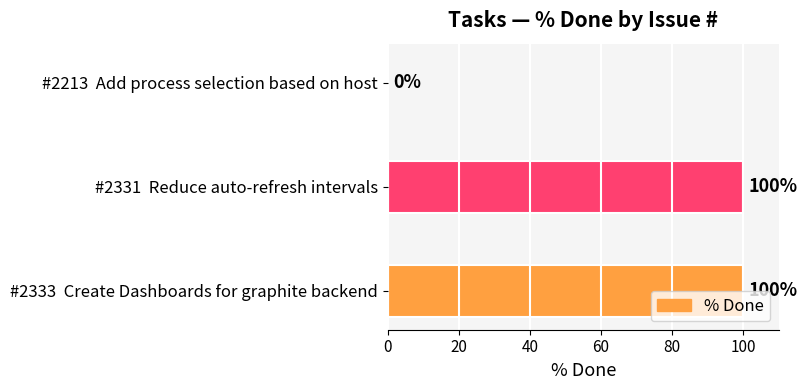

How many distinct data groups are displayed?

1